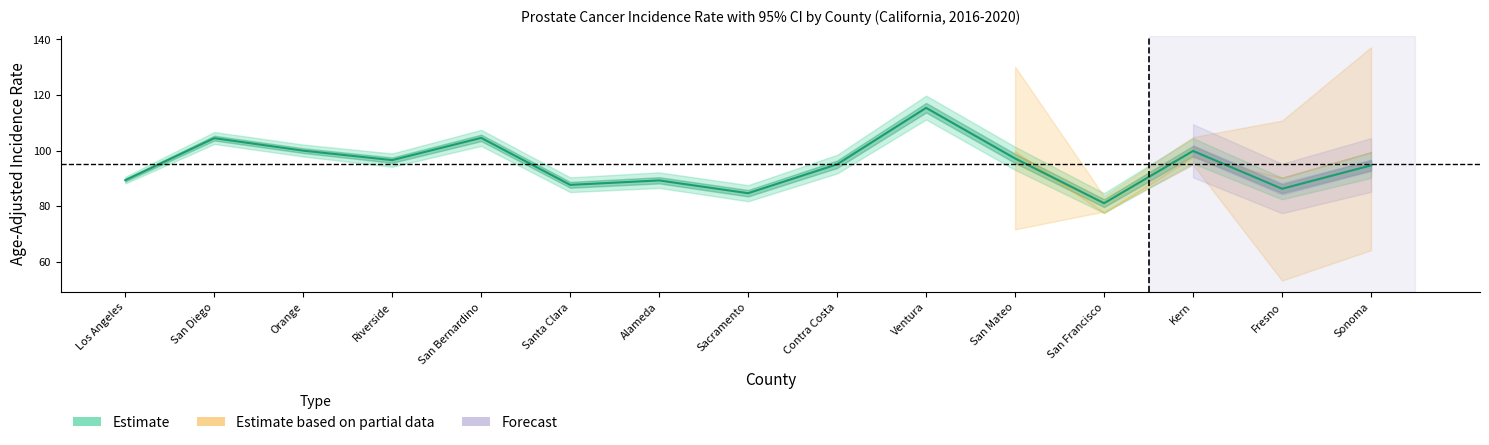

What is the greatest value displayed?

119.8